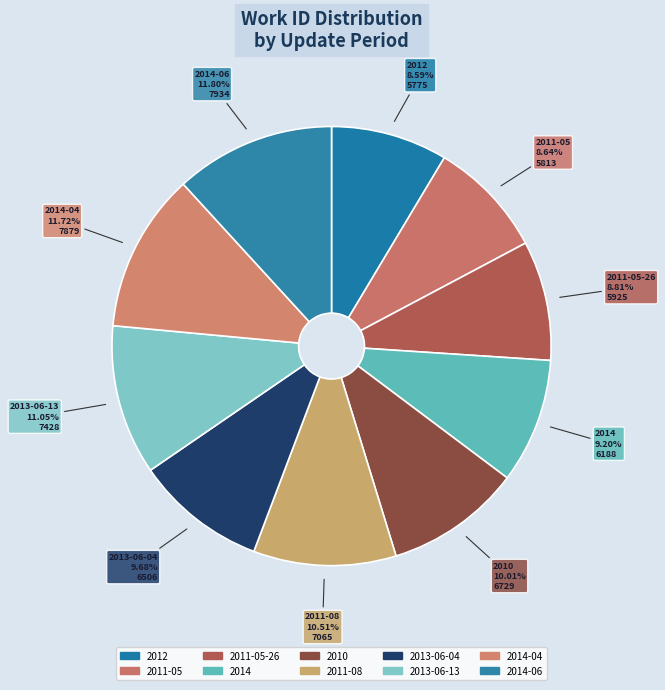

To the nearest percent, what is the difference between the largest and smallest slice percentages?

3%